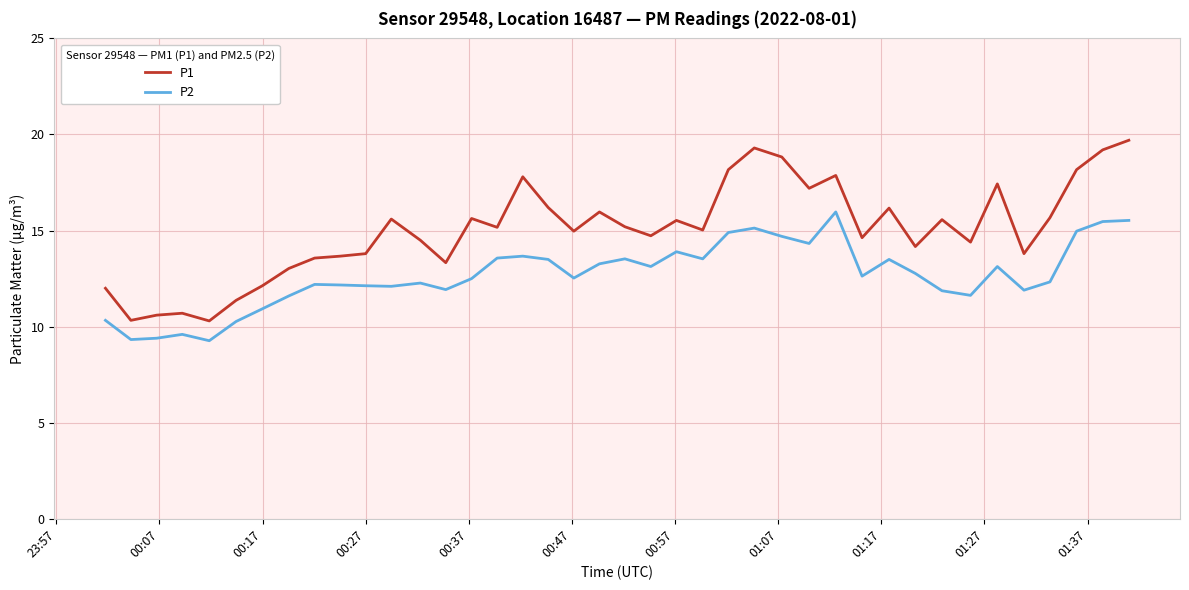

What is the highest value of the P1 series?

19.7